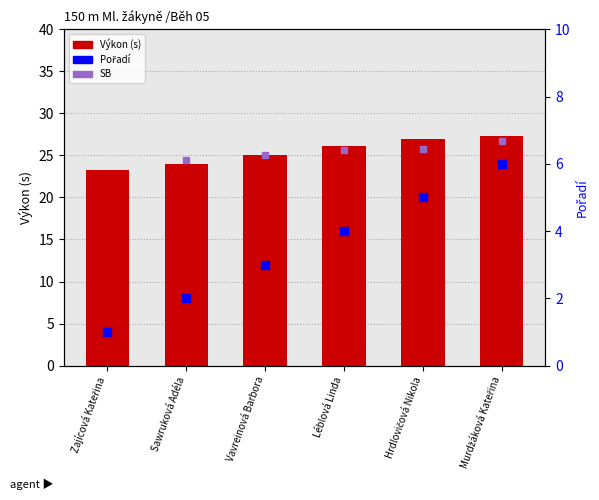

What is the change in value from Sawruková Adéla to Vavreinová Barbora?

+1.0